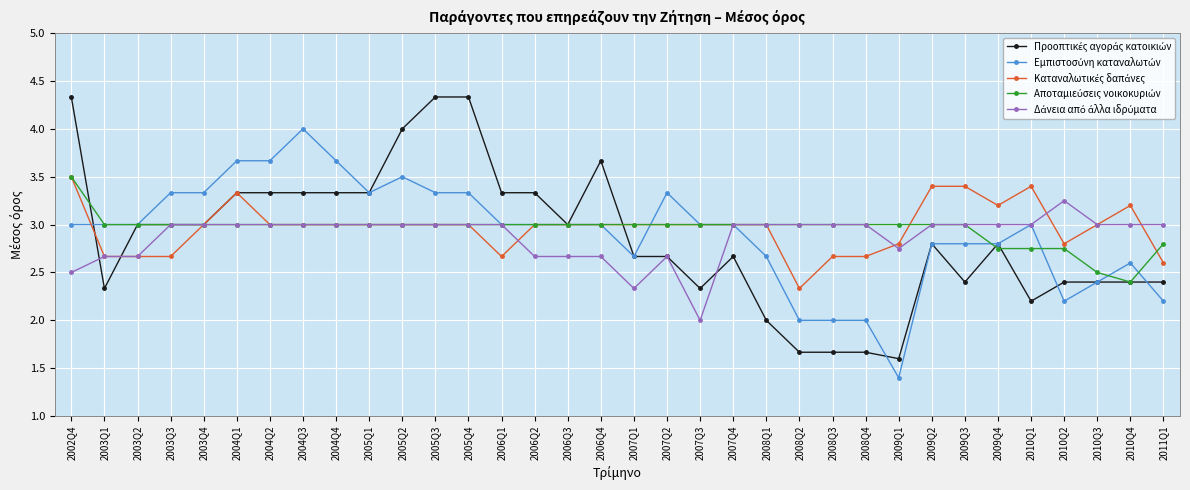

What is the maximum value shown in the chart?

4.3